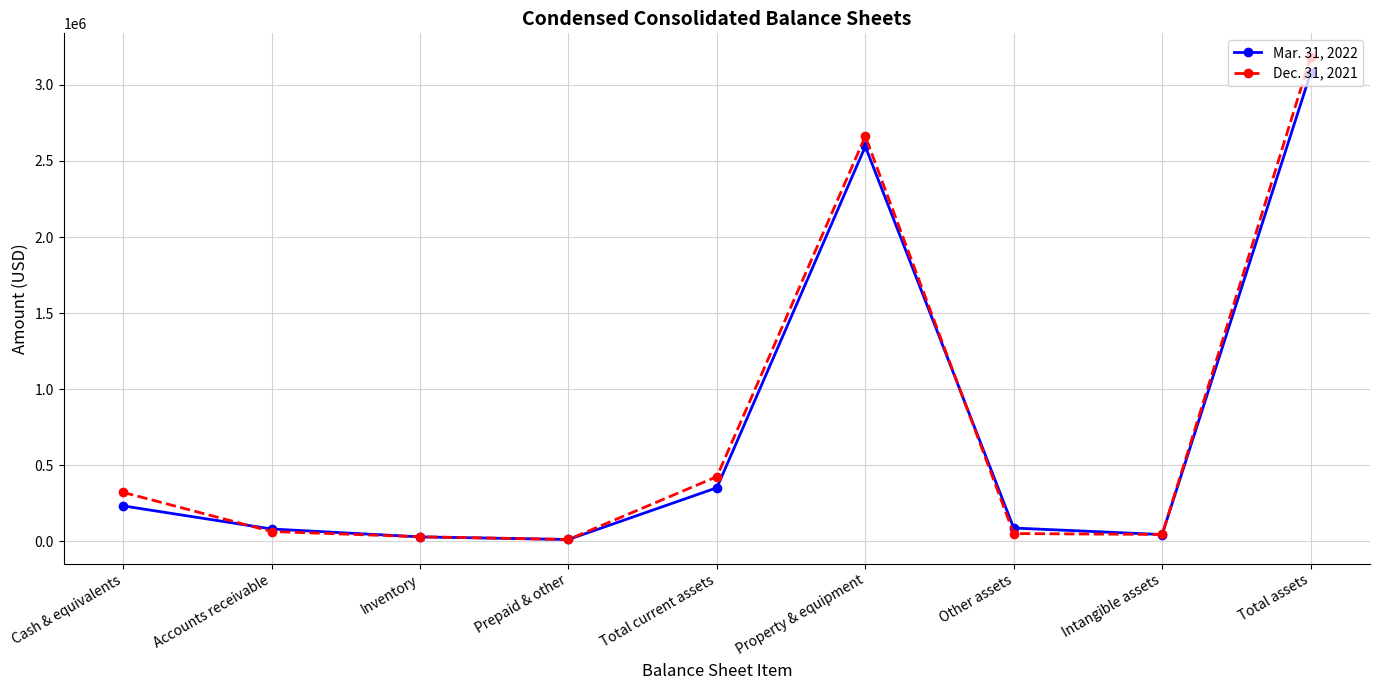

At Accounts receivable, list the series in order from smallest to largest.

Dec. 31, 2021, Mar. 31, 2022